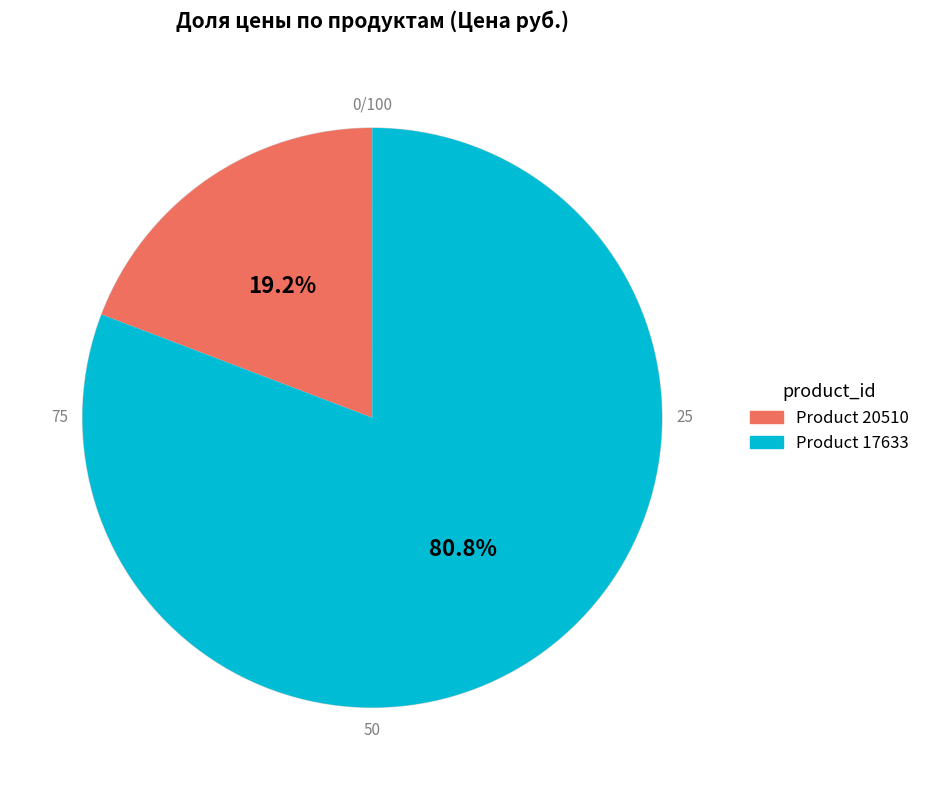

Is there a majority slice in this chart?

Yes